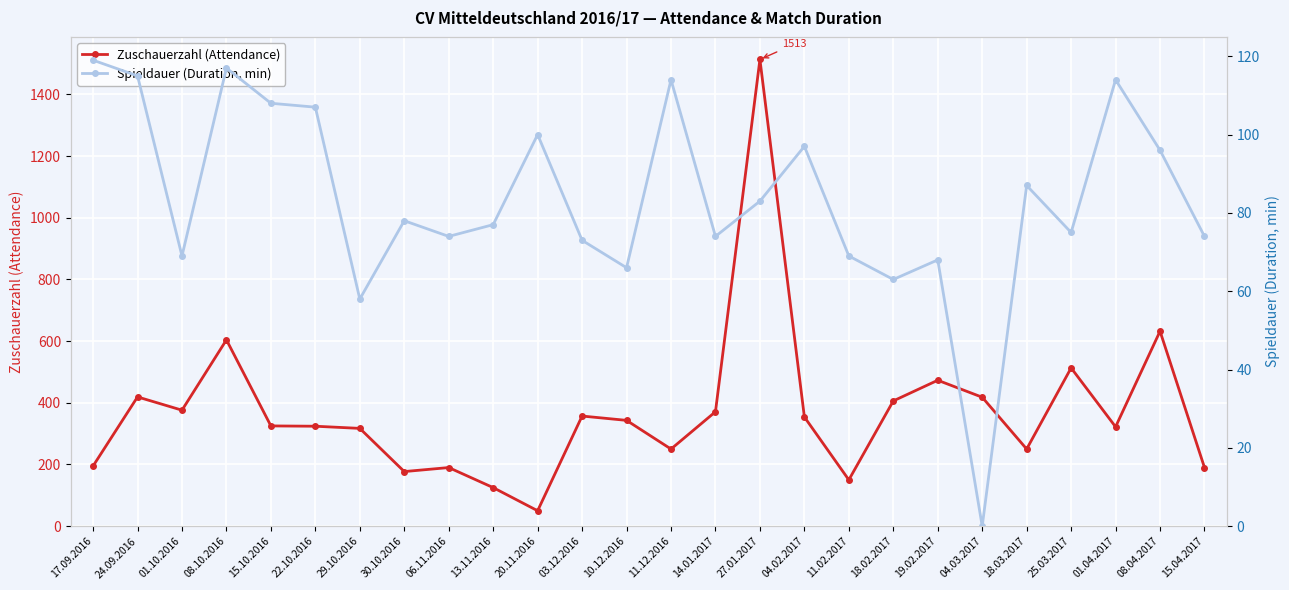

Read the Zuschauerzahl (Attendance) value at 03.12.2016, to the nearest 100.

400